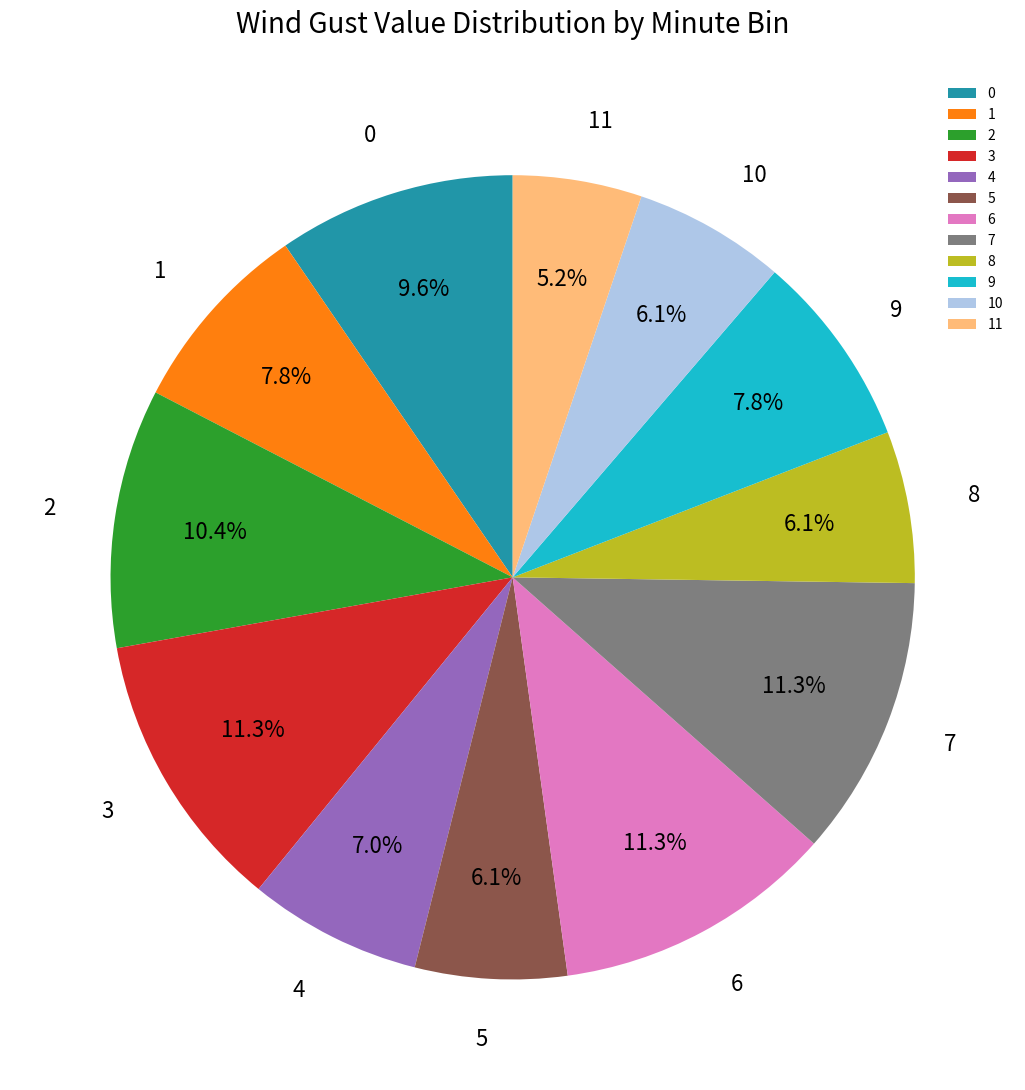

What is the ratio of the value at 10 to the value at 7?

0.5